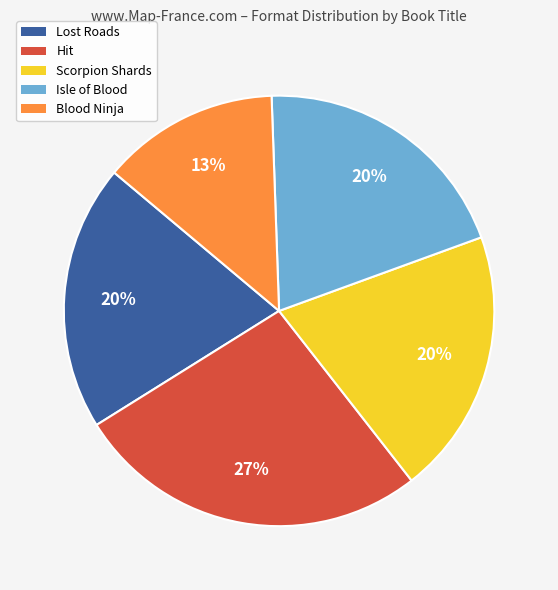

To the nearest percent, what is the average slice percentage?

20%